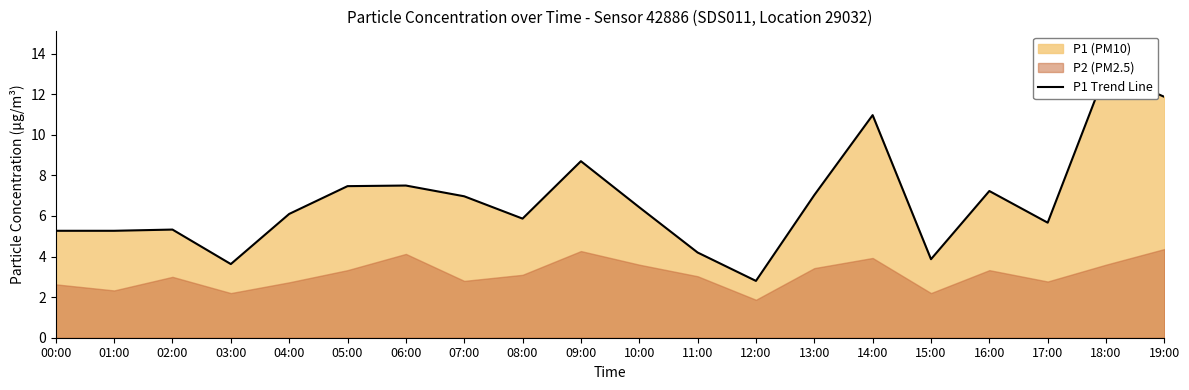

Reading left to right, transcribe all the data shown in this chart.

5.3	5.3	5.3	3.6	6.1	7.5	7.5	7.0	5.9	8.7	6.4	4.2	2.8	7.0	11.0	3.9	7.2	5.7	13.1	11.9